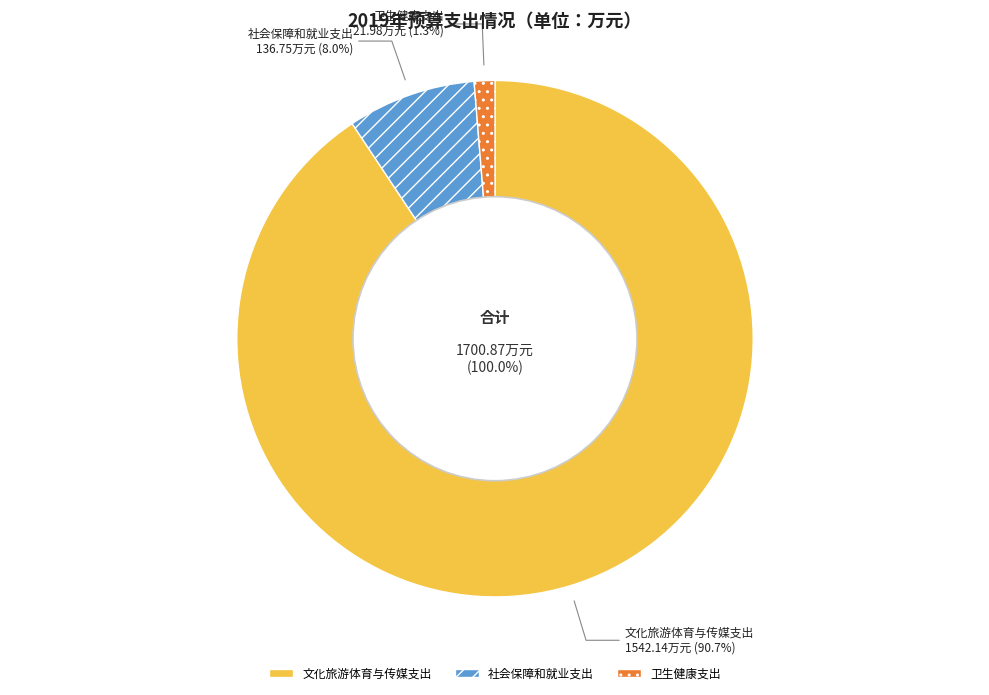

How much of the chart is everything except 社会保障和就业支出?

92.0%